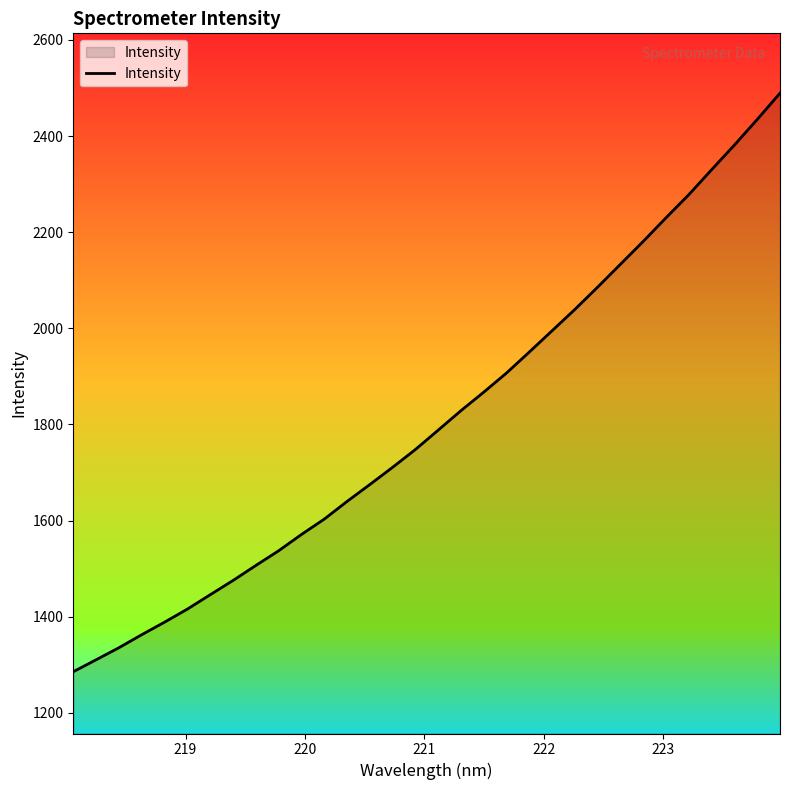

How many lines are shown in the chart?

1